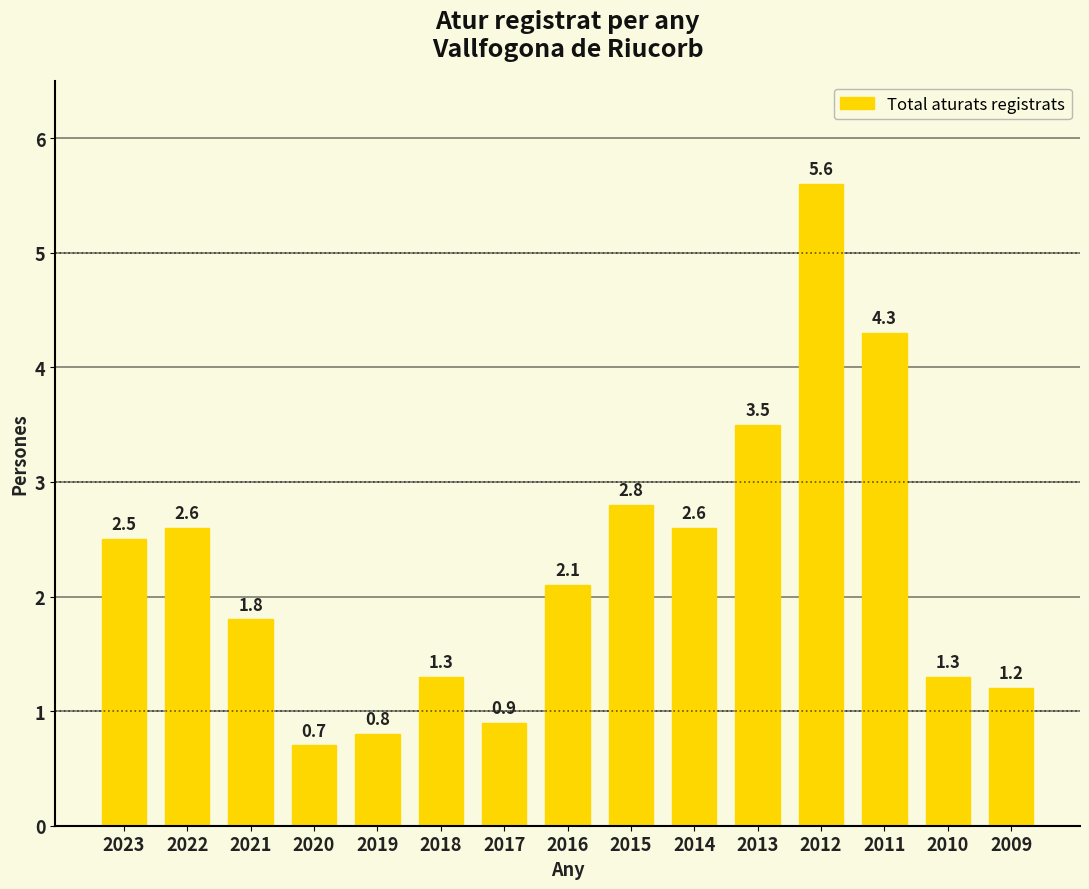

What is the maximum value shown in the chart?

5.6